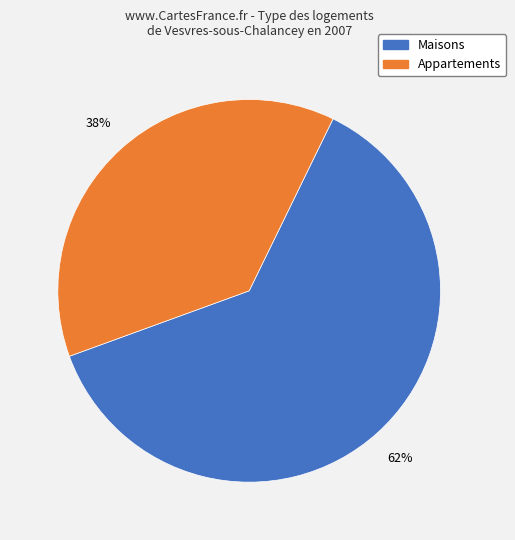

To the nearest percent, what is the difference between the largest and smallest slice percentages?

24%